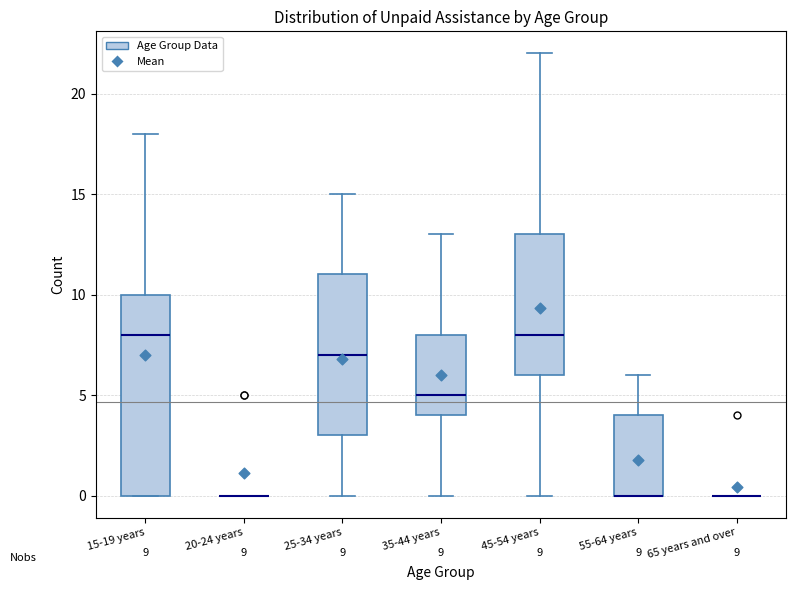

Comparing the boxes themselves (not the whiskers), which one is the tallest?

15-19 years